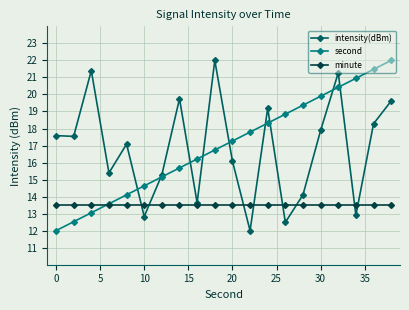

What is the highest value of the second series?

22.0